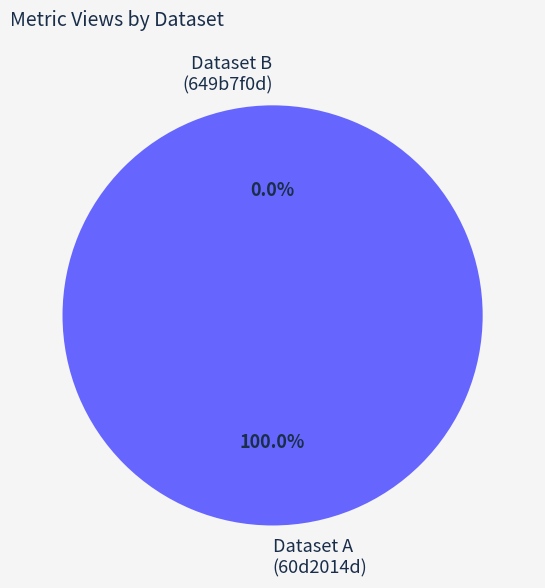

Which has a higher value, 649b7f0d078190f8a3e77189 or 60d2014d0781901dea633242?

60d2014d0781901dea633242